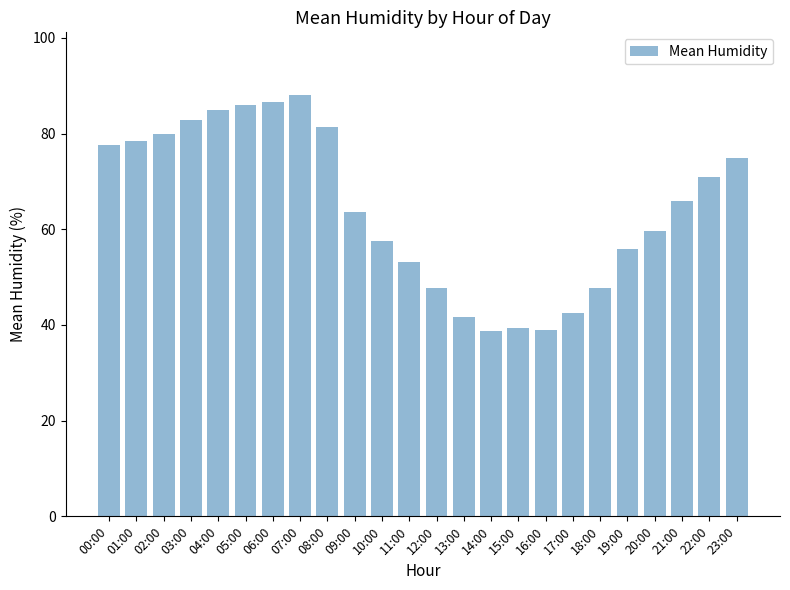

What is the sum of all values?

1543.6